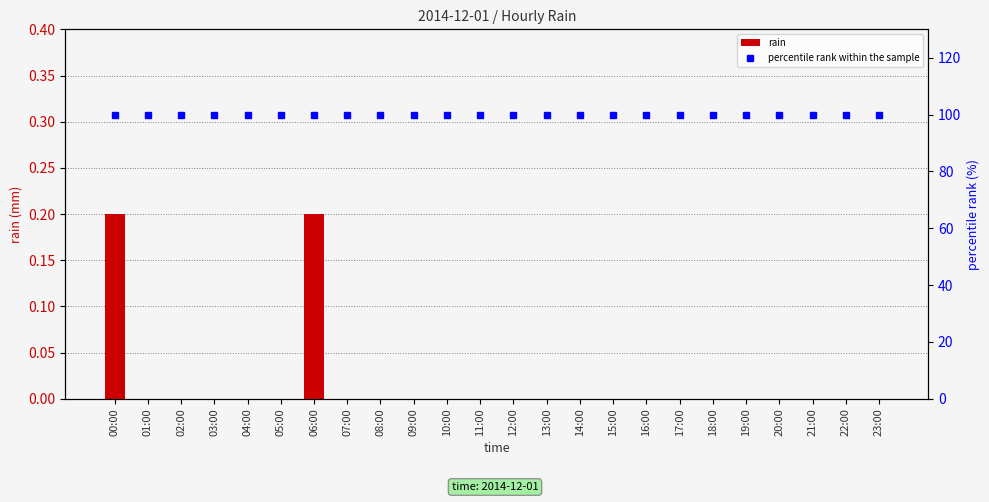

Rank the series by their maximum value, from lowest to highest.

rain, percentile rank within the sample